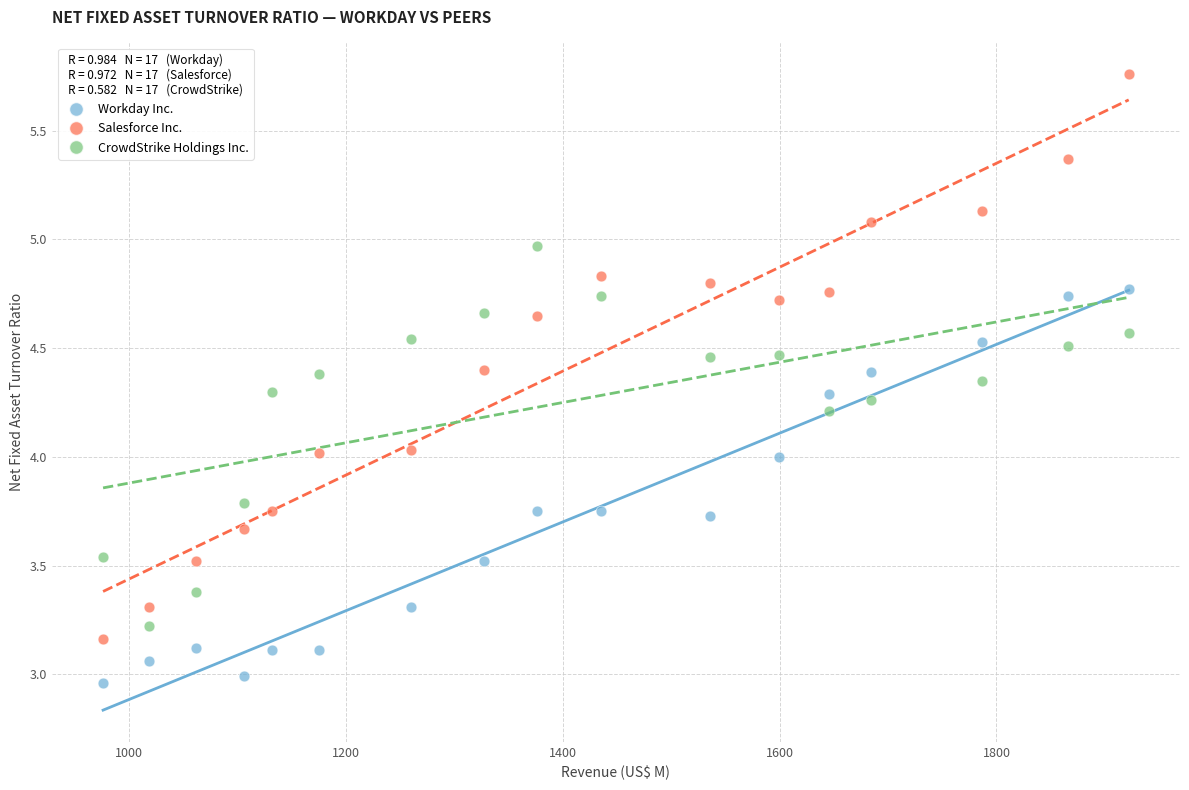

Across all data points, what is the range of X values (max minus min)?

946.0